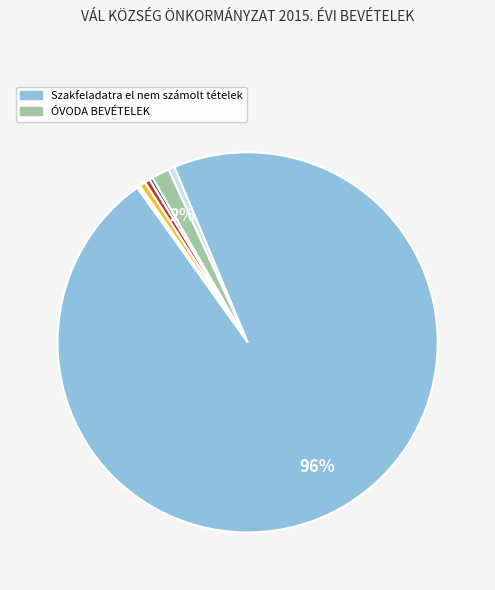

Does any single category account for the majority?

Yes